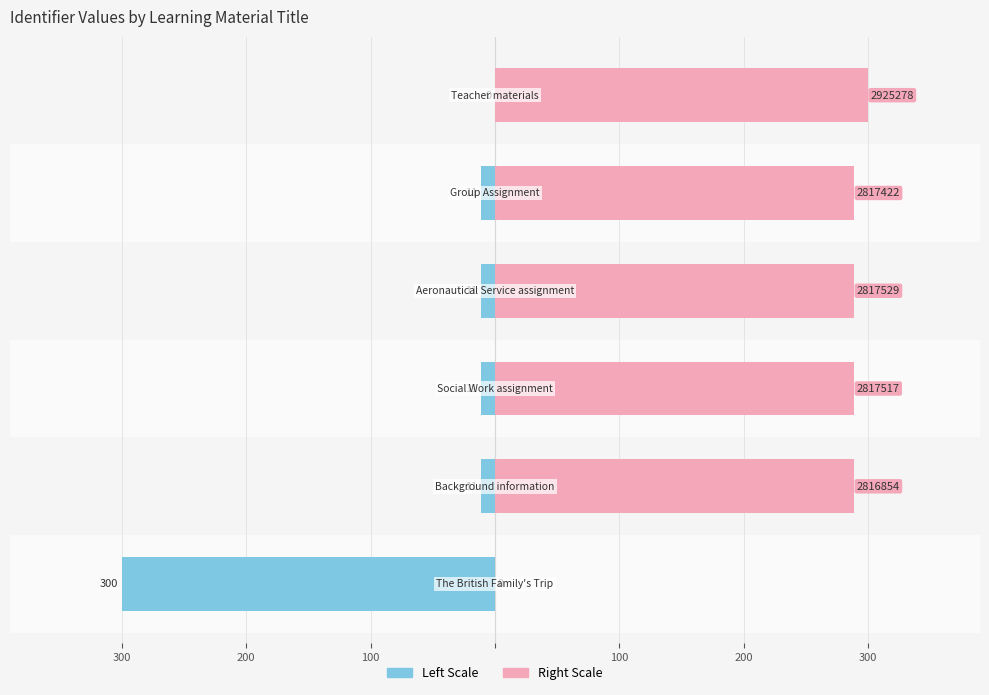

Reading left to right, list all the values displayed in this chart.

Identifier (left scale): 300=-300.0	200=-11.1	100=-11.1	100=-11.1	200=-11.1	300=0.0
Identifier (right scale): 300=0.0	200=288.9	100=288.9	100=288.9	200=288.9	300=300.0